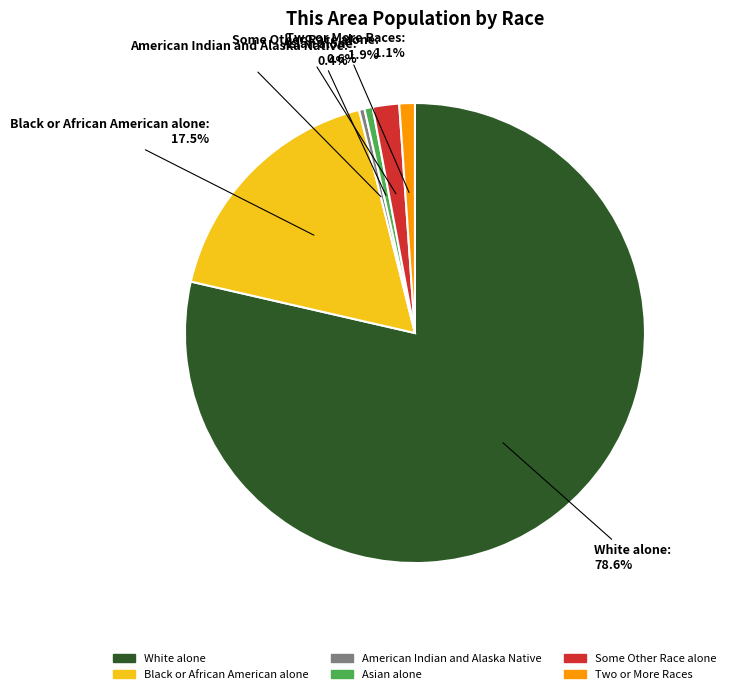

To the nearest percent, what is the difference between the largest and smallest slice percentages?

78%